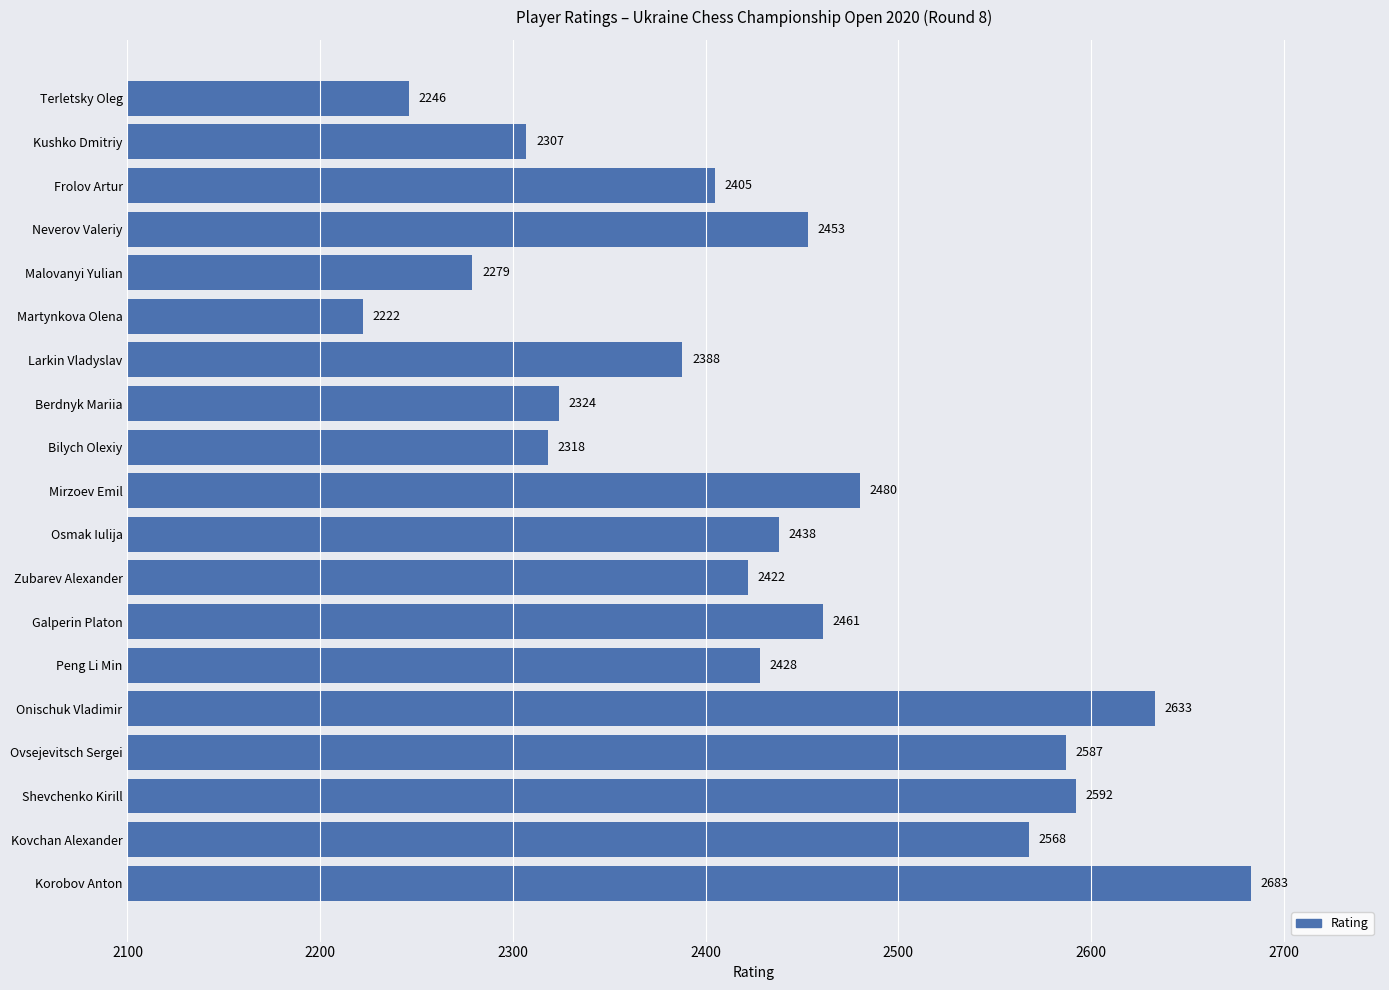

What is the change in value from Mirzoev Emil to Martynkova Olena?

-258